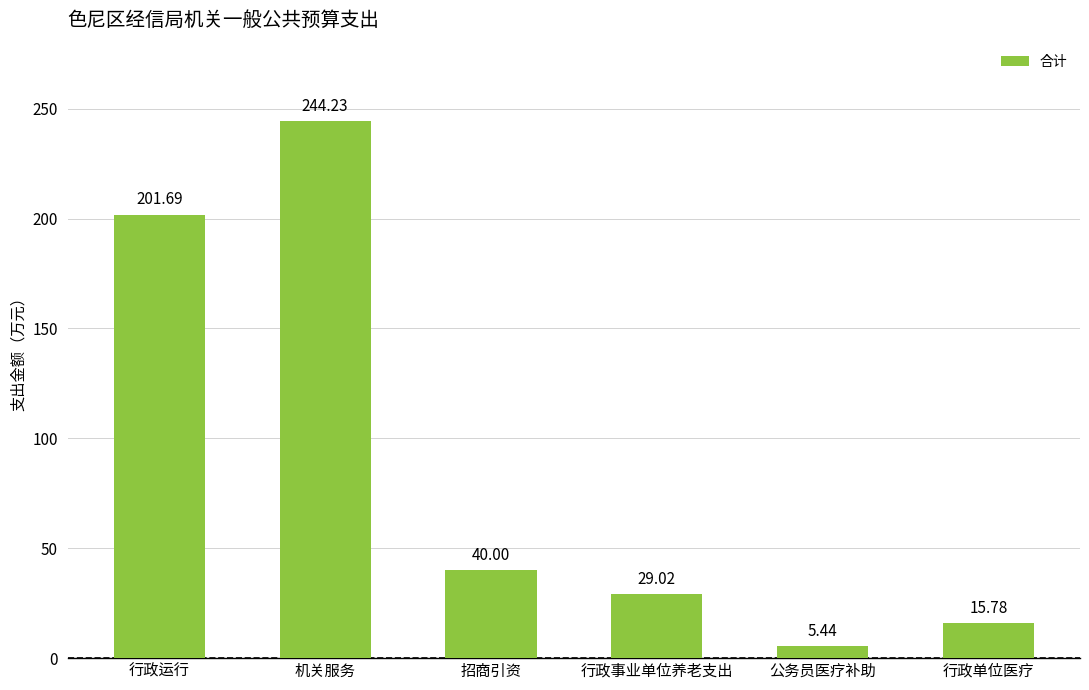

Which category has the lowest value across all series?

公务员医疗补助